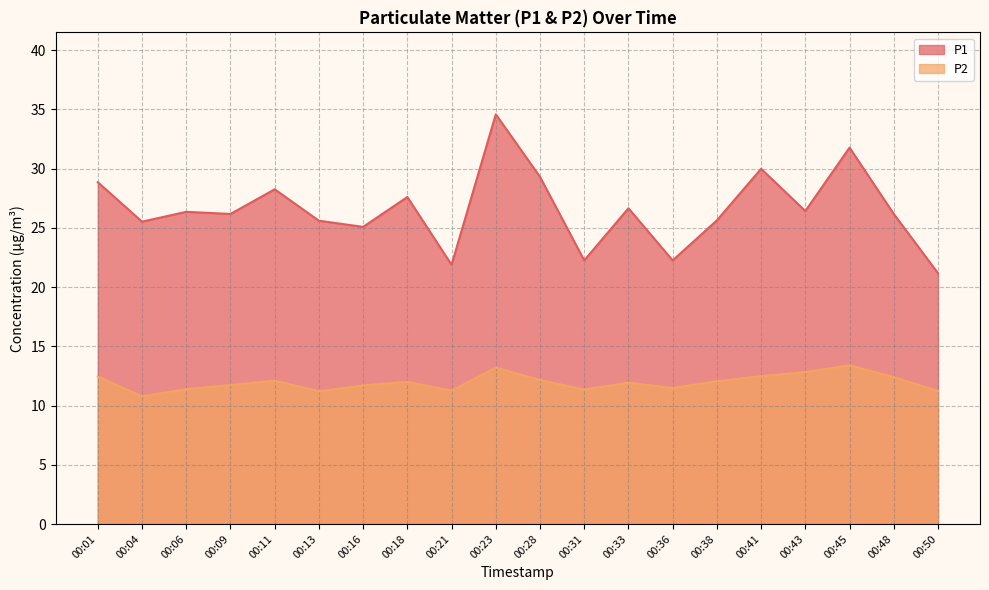

How many data points in P2 are above 12?

9